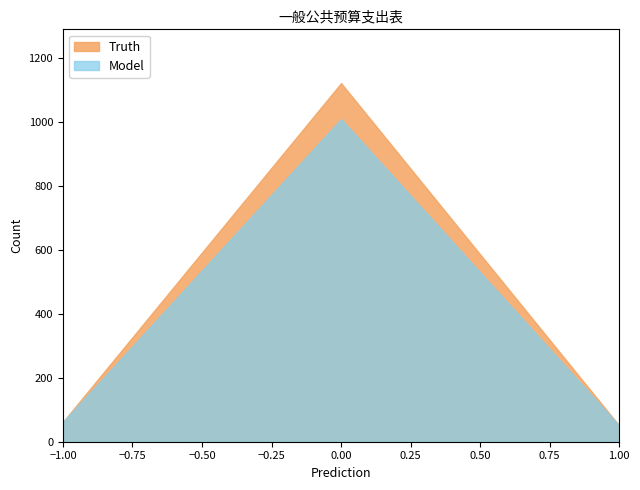

Does the chart display data point markers on the line(s)?

No